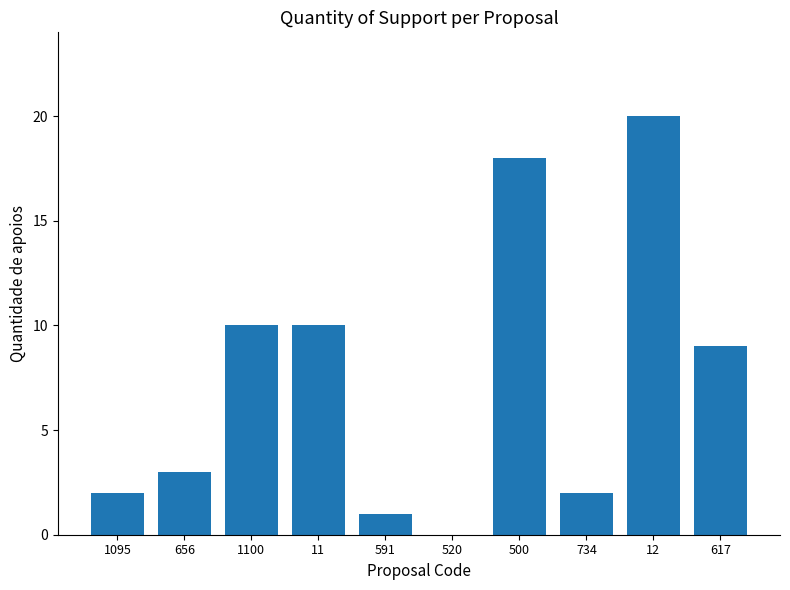

Reading left to right, what are all the values shown in this chart?

1095=2	656=3	1100=10	11=10	591=1	520=0	500=18	734=2	12=20	617=9